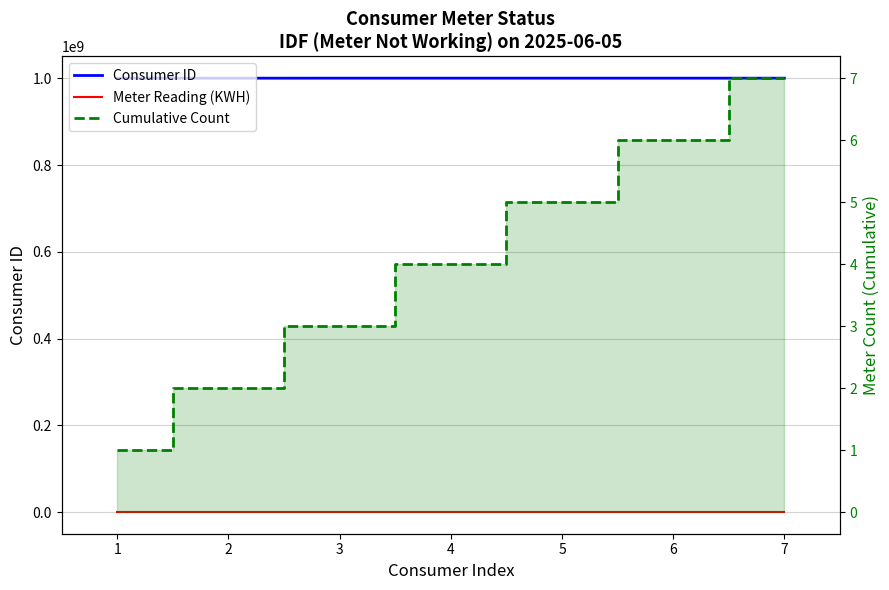

What is the difference between the second highest and minimum values in the Consumer ID series?

38254